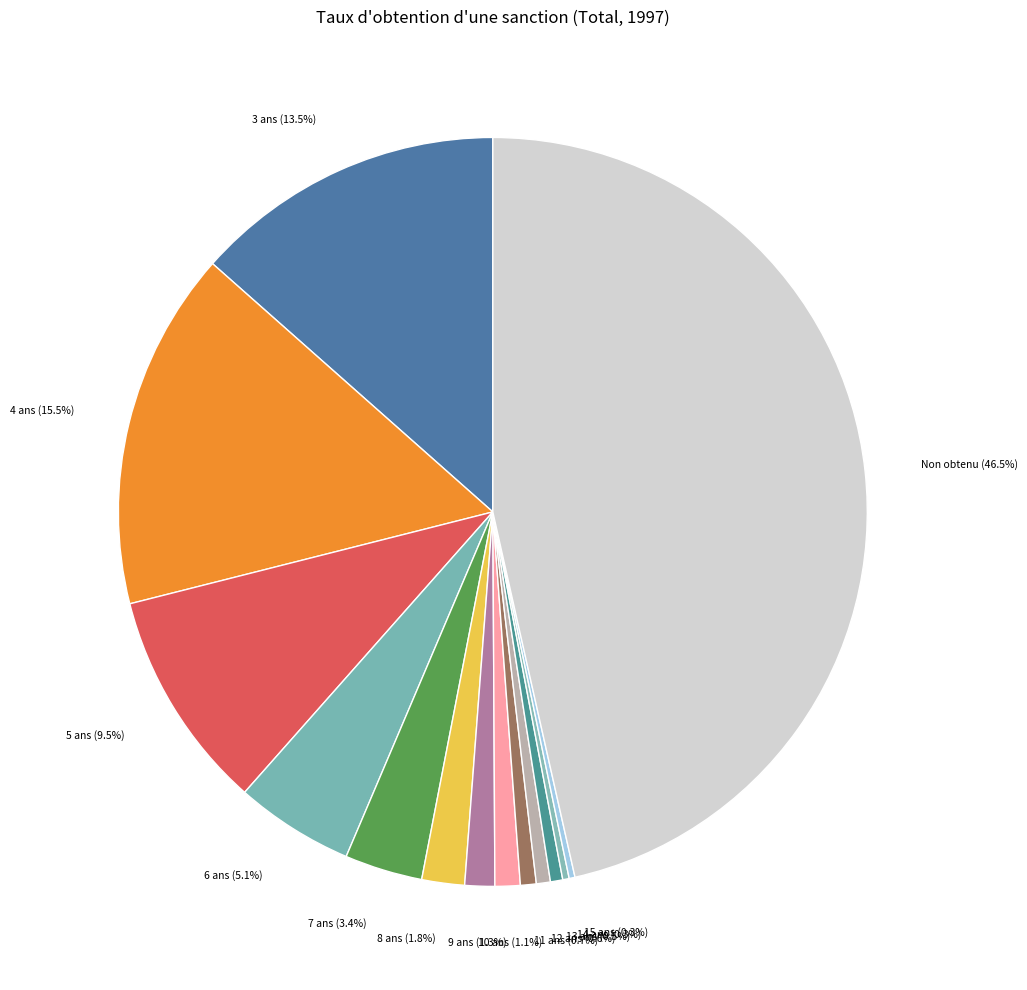

Approximately how many times larger is the value at 11 ans compared to 5 ans?

0.1